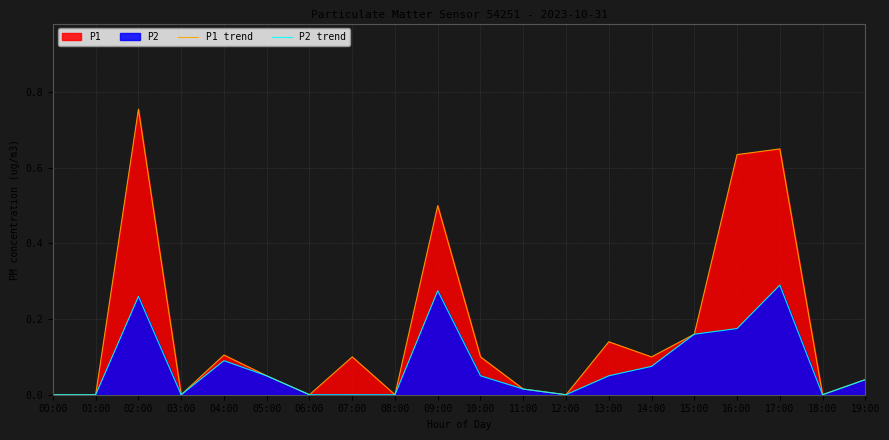

What is the difference between the maximum and minimum values in the P2 trend series?

0.3